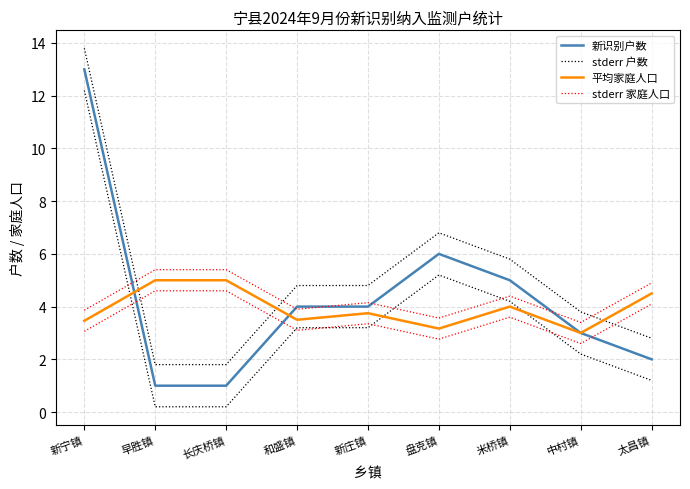

Which category has the highest value in the 平均家庭人口 series?

早胜镇